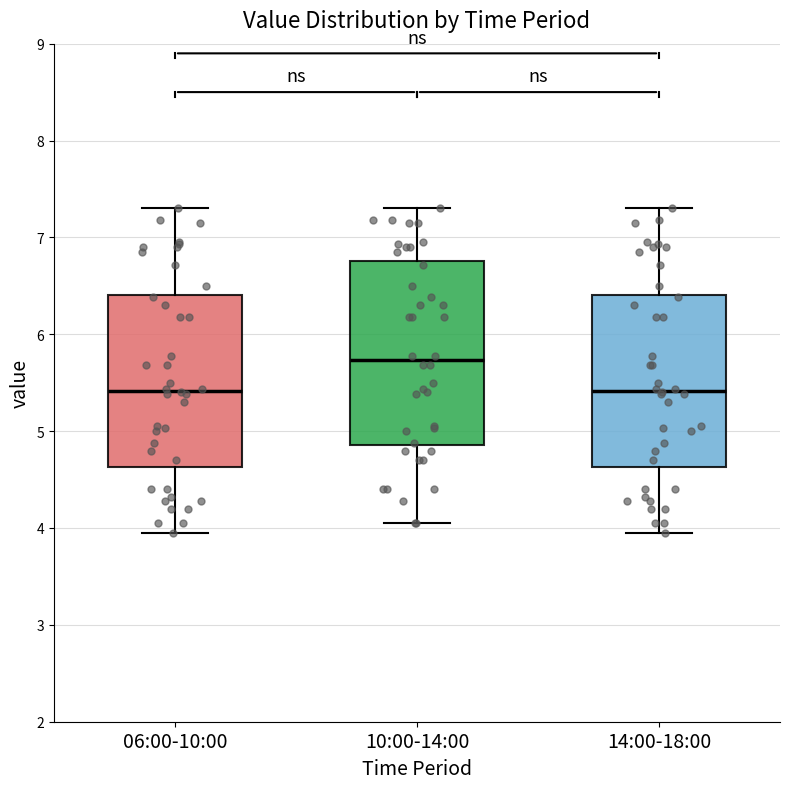

Which box is the tallest, from its lower edge to its upper edge?

10:00-14:00